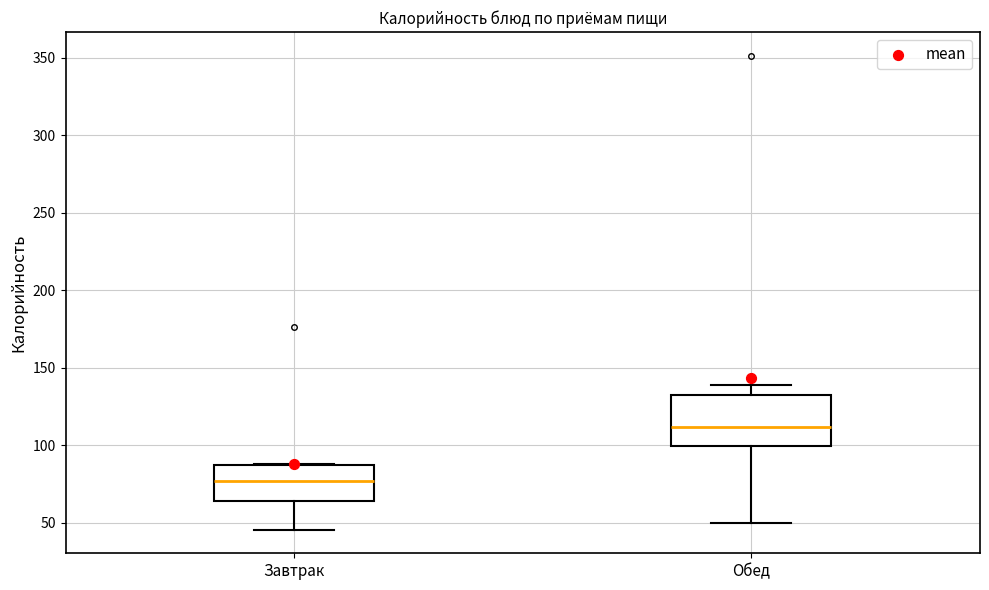

Where is the lower edge of the box for Обед on the y-axis? The values are not printed on the chart, so give them approximately, as read against the axis.

100